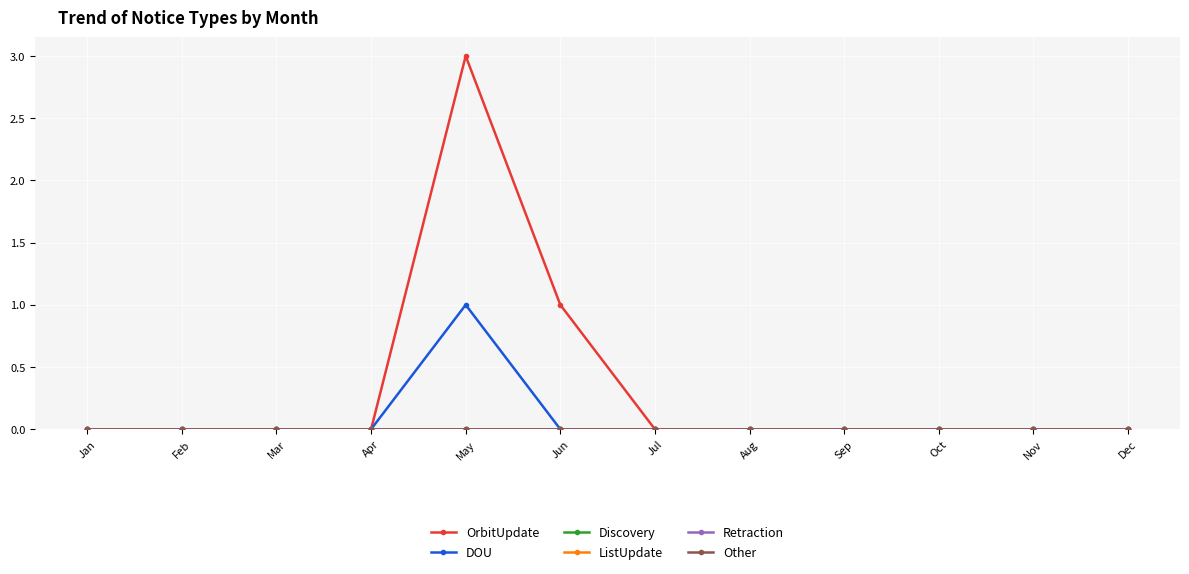

Reading left to right, extract all data points from this chart.

OrbitUpdate: 0	0	0	0	3	1	0	0	0	0	0	0
DOU: 0	0	0	0	1	0	0	0	0	0	0	0
Discovery: 0	0	0	0	0	0	0	0	0	0	0	0
ListUpdate: 0	0	0	0	0	0	0	0	0	0	0	0
Retraction: 0	0	0	0	0	0	0	0	0	0	0	0
Other: 0	0	0	0	0	0	0	0	0	0	0	0